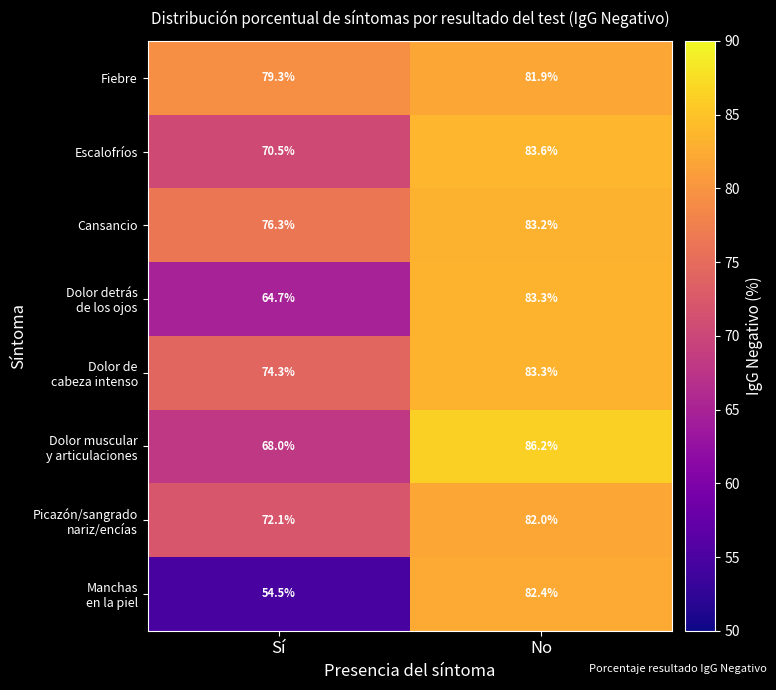

How many data points does each series have?

2